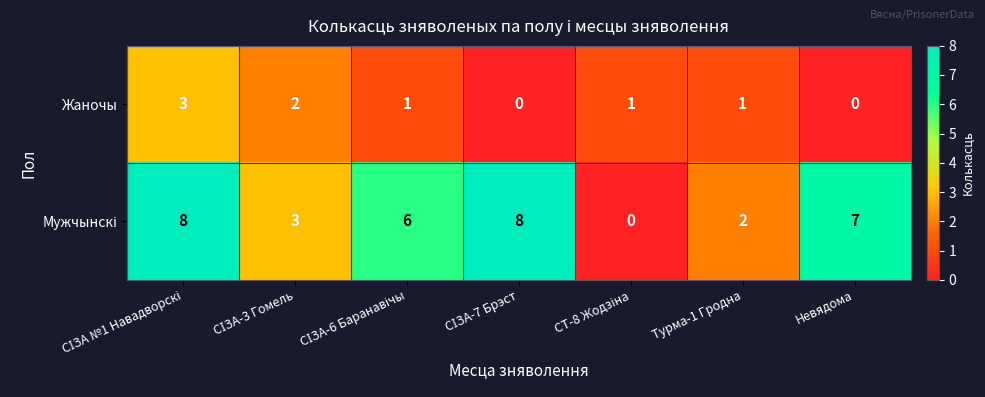

What is the difference between the maximum and minimum values in the Жаночы series?

3